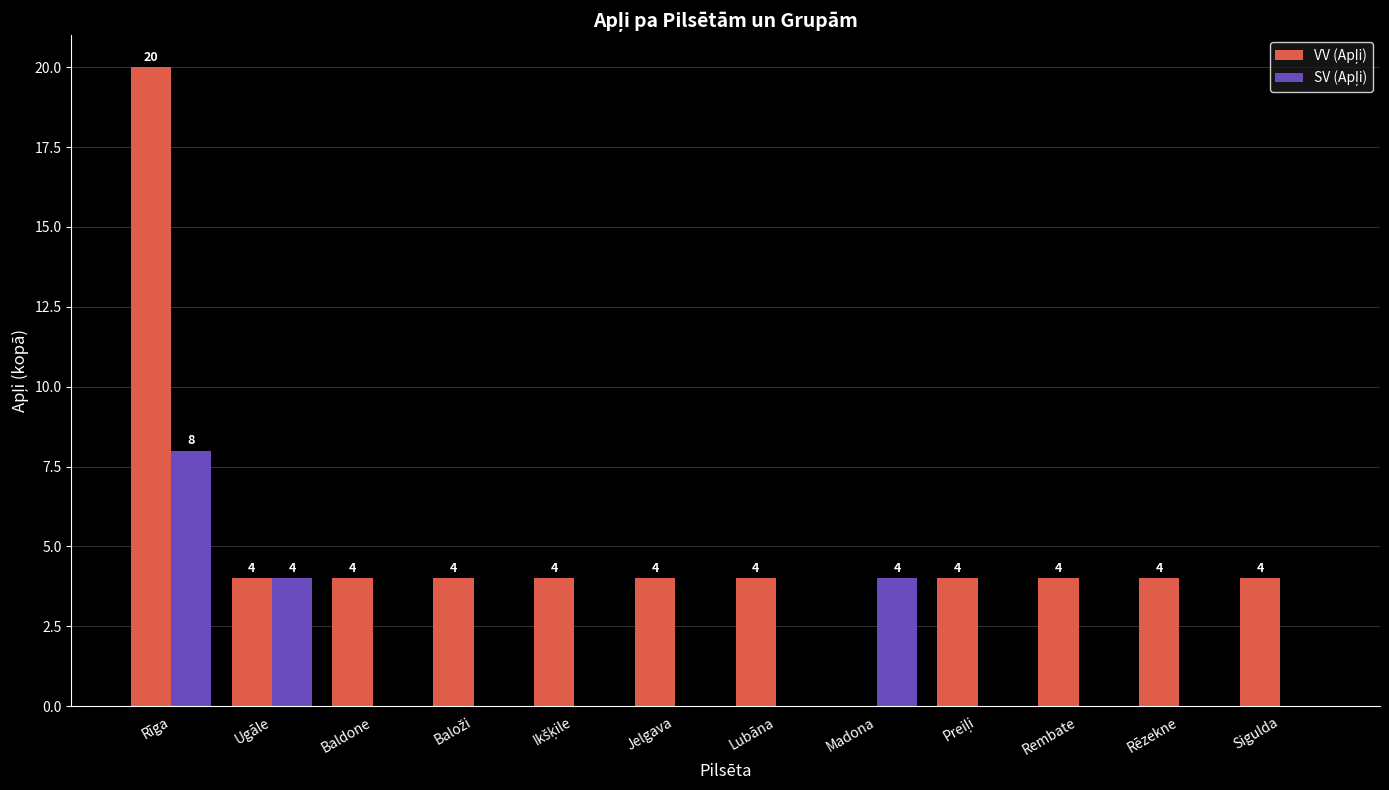

Which category has the highest value across all series?

Rīga